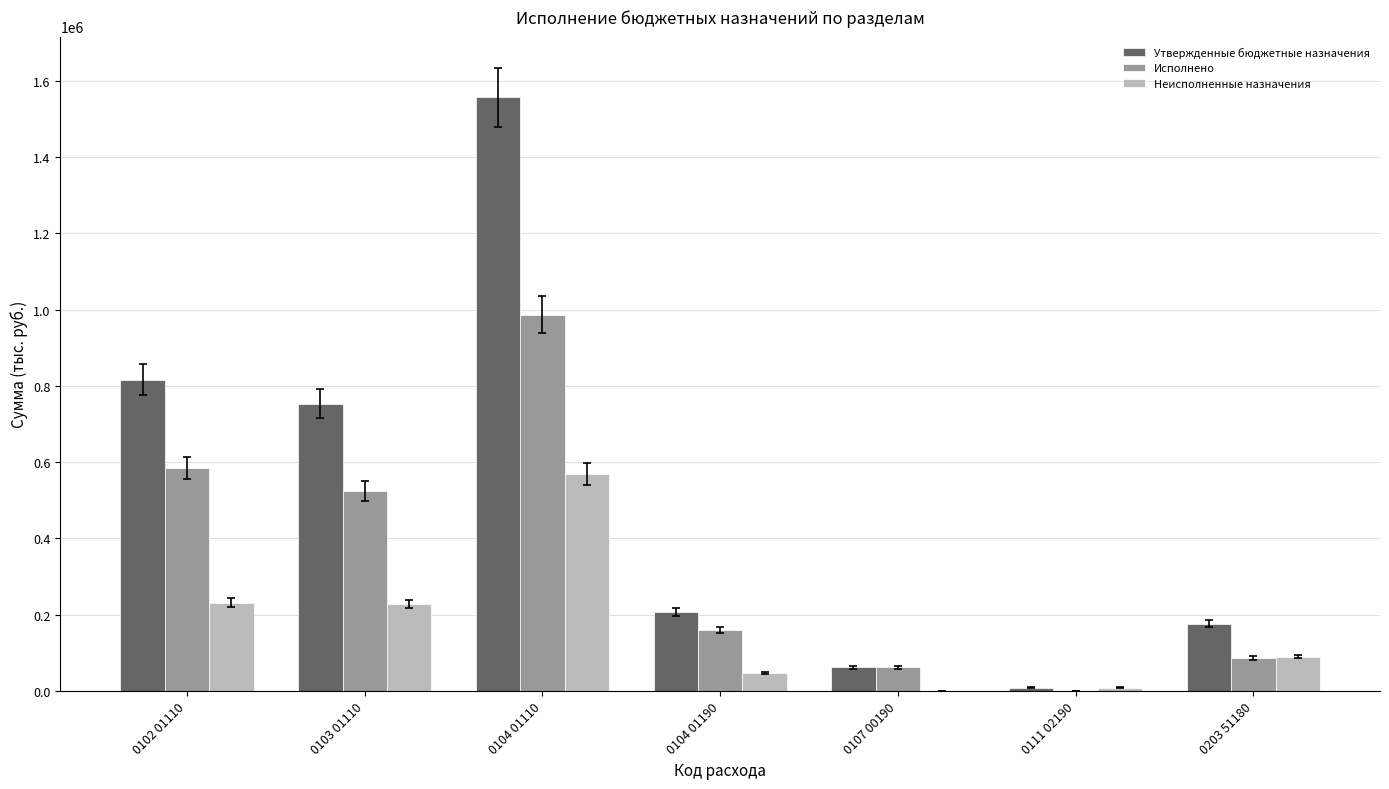

Which series changed the most between 0111 02190 and 0203 51180?

Утвержденные бюджетные назначения